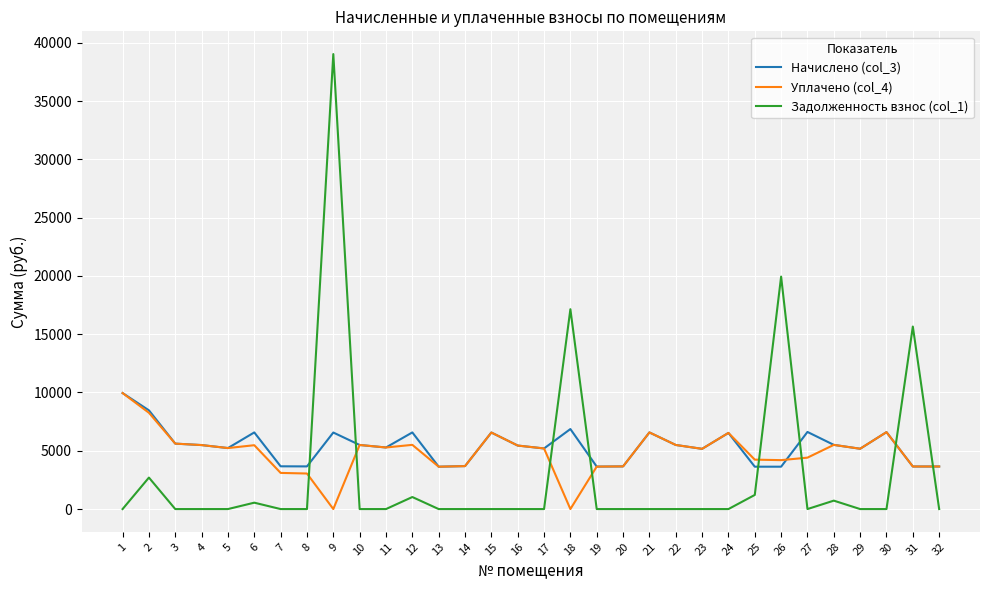

Count the number of categories in the chart.

32